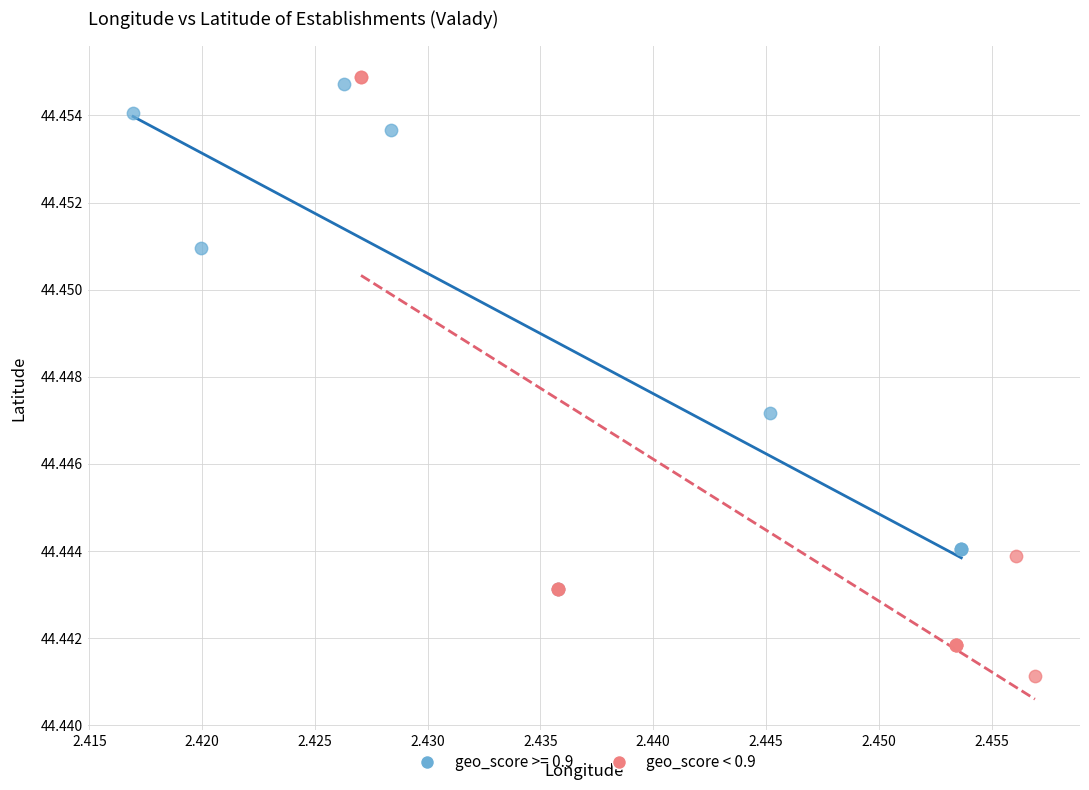

Which series reaches the minimum Y coordinate?

geo_score < 0.9